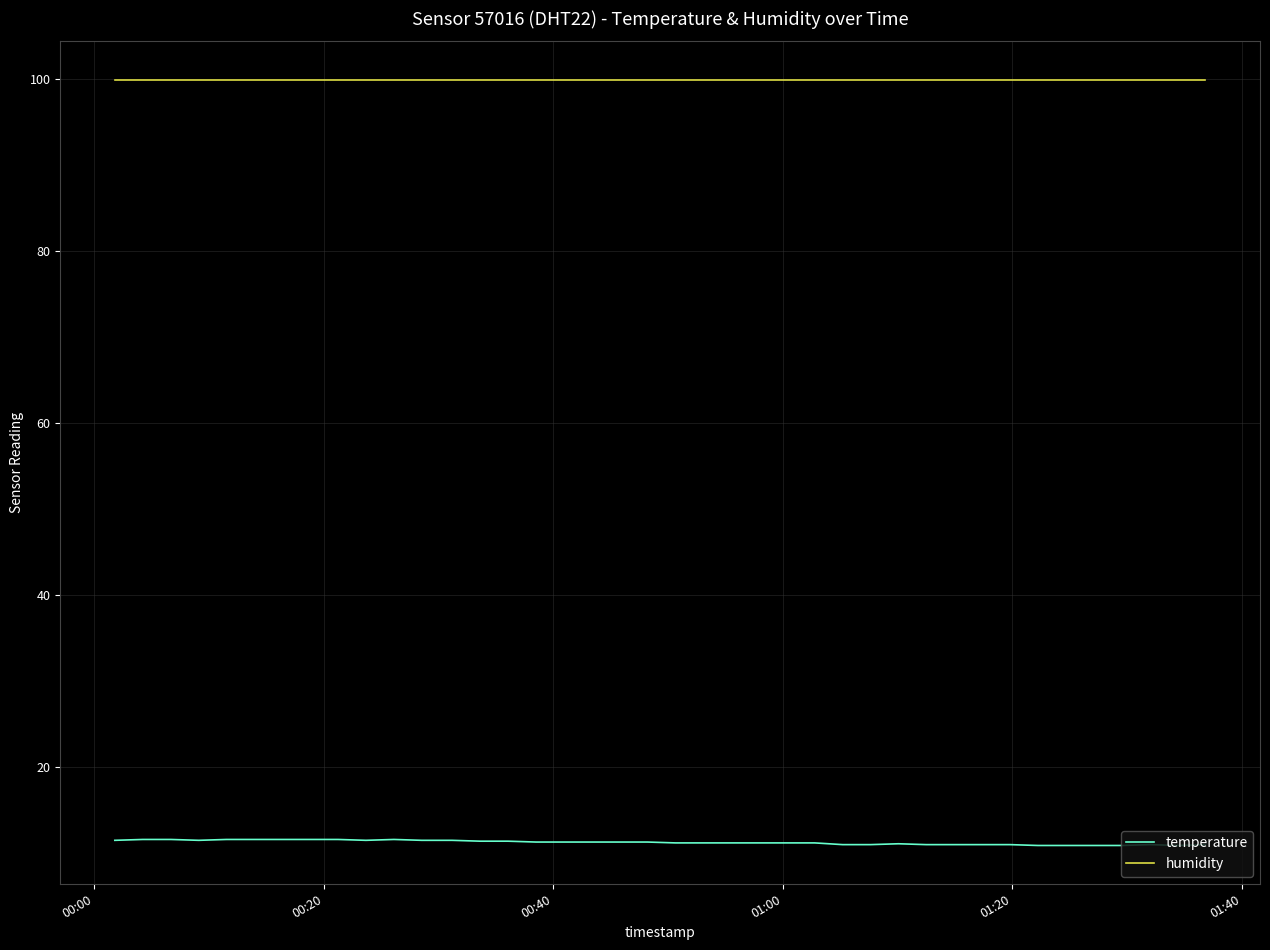

What is the maximum value shown in the chart?

99.9